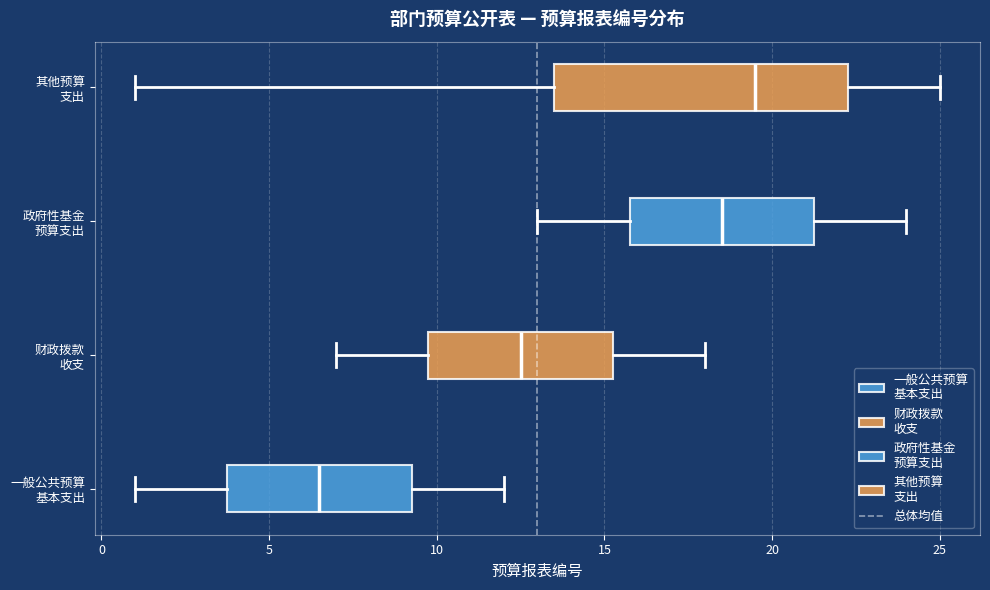

Reading bottom to top, transcribe this box plot: for each box, give where its median line is, the range the box spans, and where its two whiskers end, as read against the x-axis. The values are not printed on the chart, so give them approximately, as read against the axis.

一般公共预算 基本支出: median 6.5, box 4.0 to 9.5, whiskers 1.0 to 12.0
财政拨款 收支: median 12.5, box 10.0 to 15.5, whiskers 7.0 to 18.0
政府性基金 预算支出: median 18.5, box 16.0 to 21.5, whiskers 13.0 to 24.0
其他预算 支出: median 19.5, box 13.5 to 22.5, whiskers 1.0 to 25.0